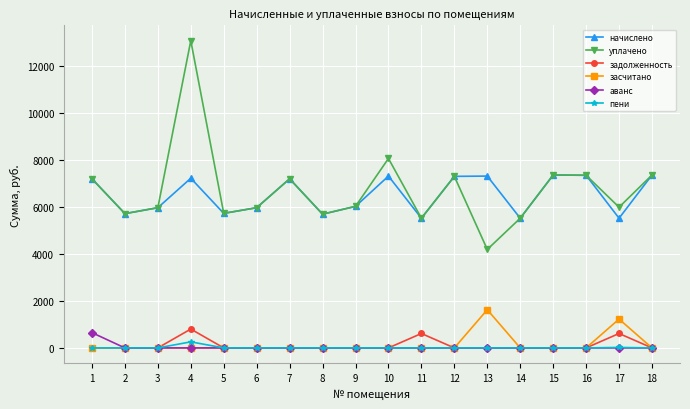

The value of засчитано at 8 is 0.0. True or false?

True